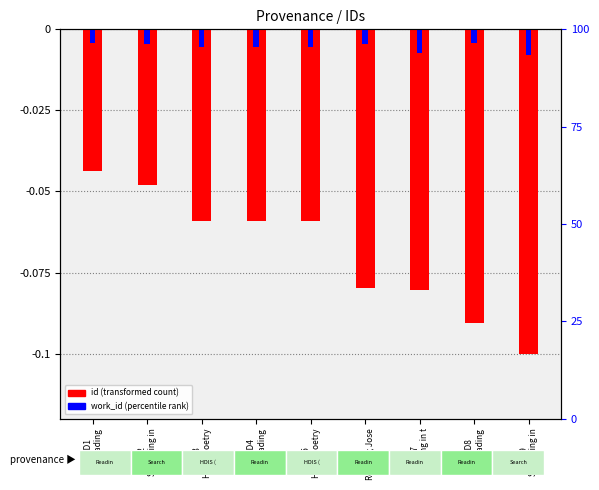

What is the minimum value shown in the chart?

-0.1